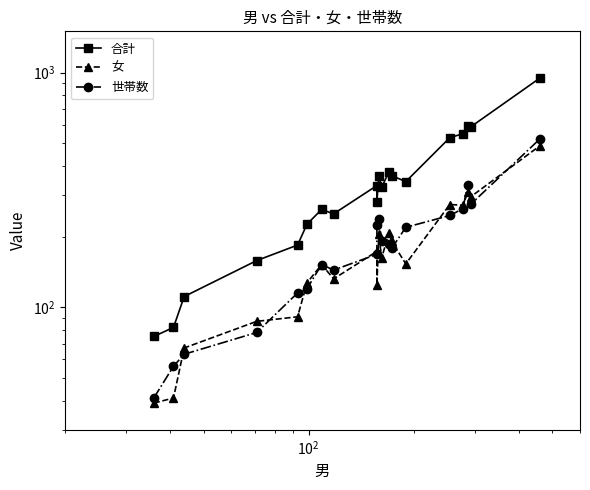

Is this an area chart (filled region under the line)?

No